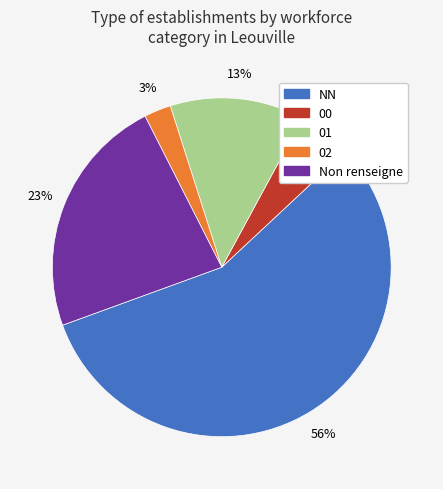

To the nearest percent, what is the average slice percentage?

20%